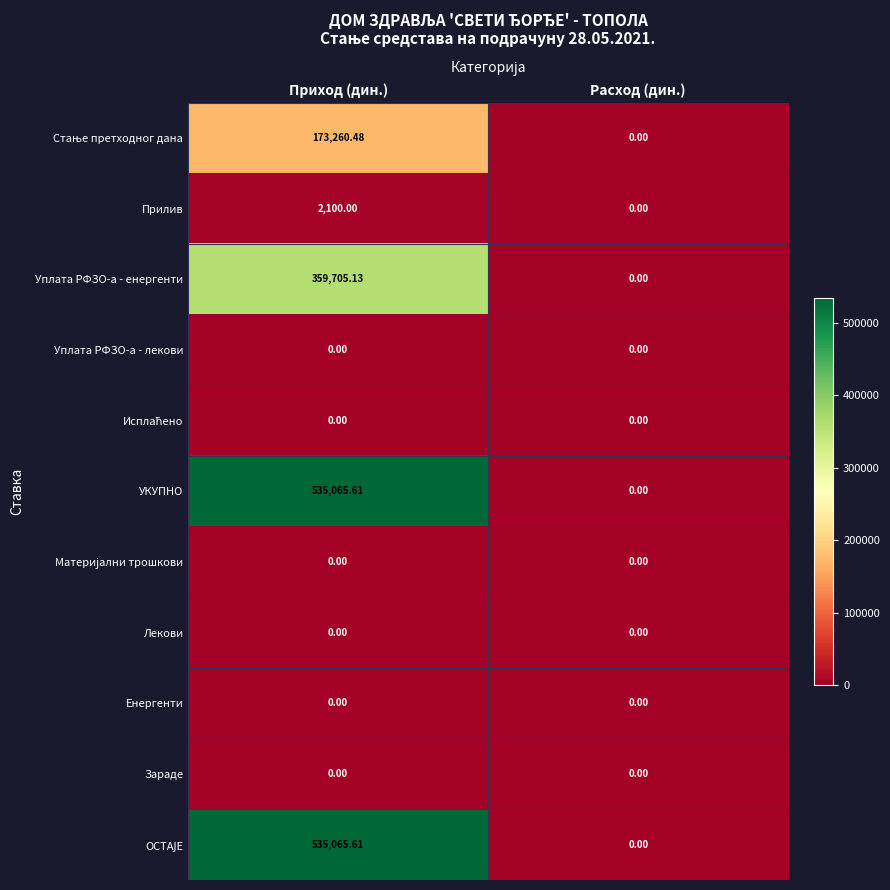

At which category does the chart reach its peak across all series?

Приход (дин.)